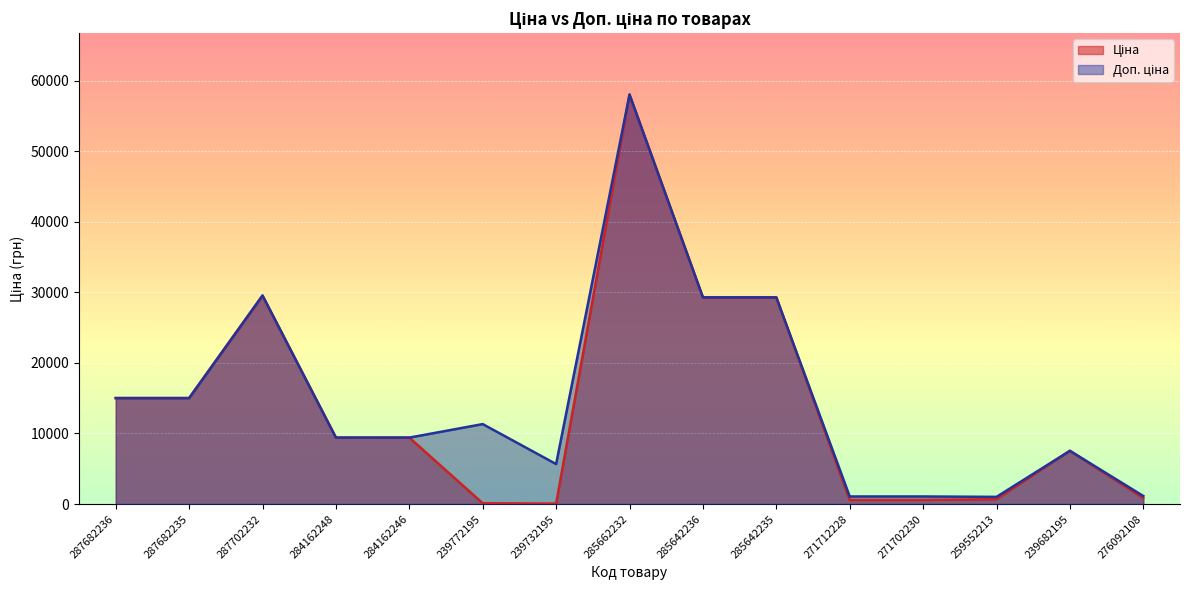

At which label does Доп. ціна first exceed 9416?

287682236